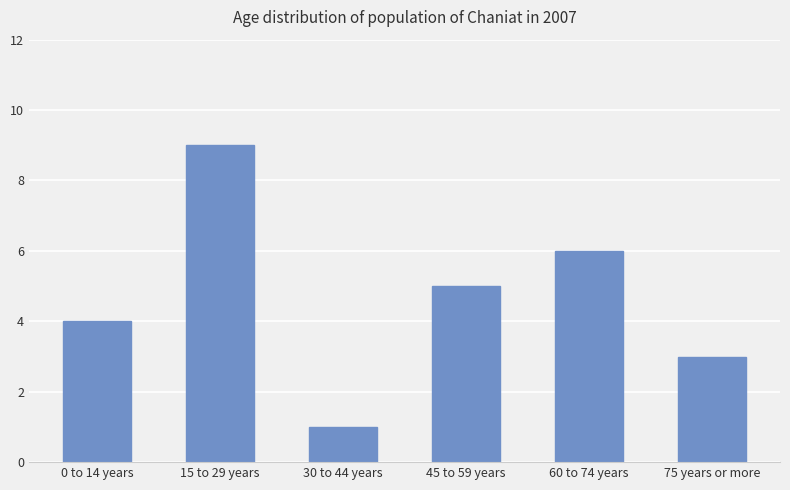

How many data points are less than 5?

3